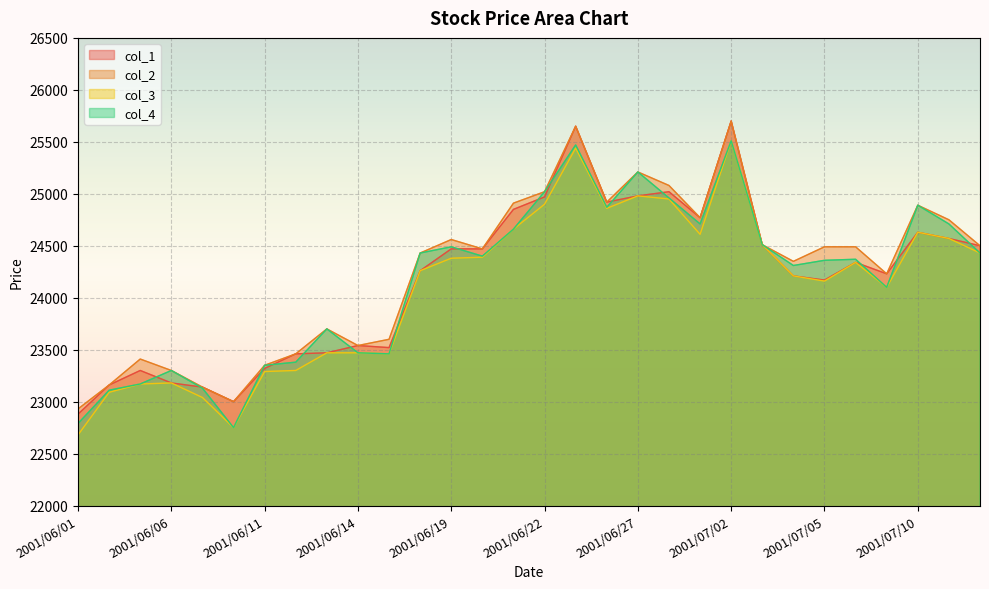

Which series has the largest total across all categories?

col_2